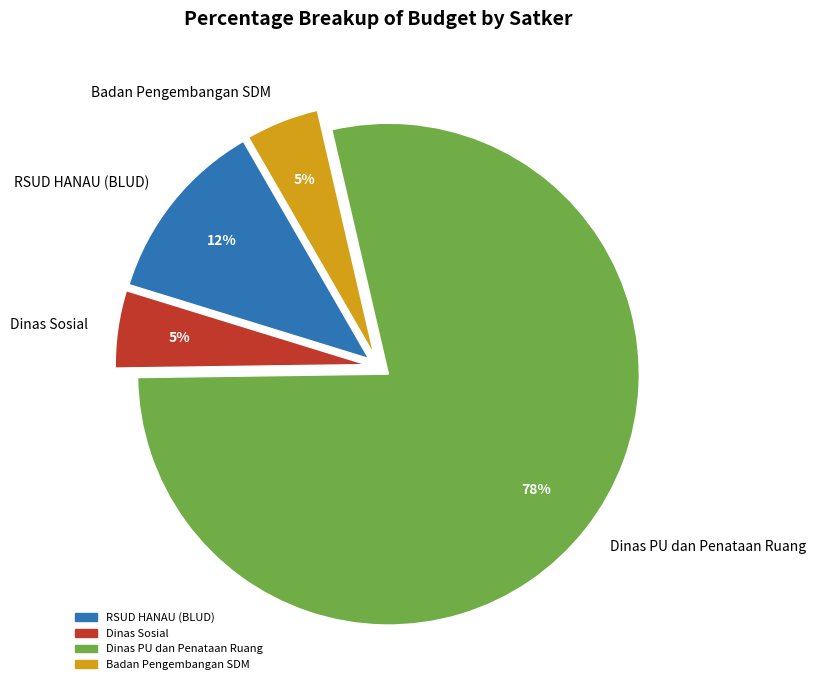

The Dinas PU dan Penataan Ruang slice represents 84% of the pie. True or false?

False